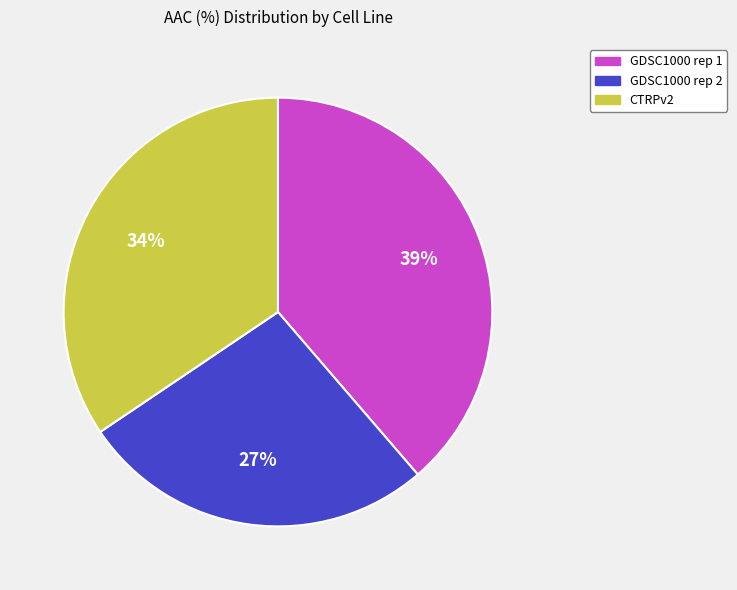

Between CTRPv2 and GDSC1000 rep 1, which is larger?

GDSC1000 rep 1